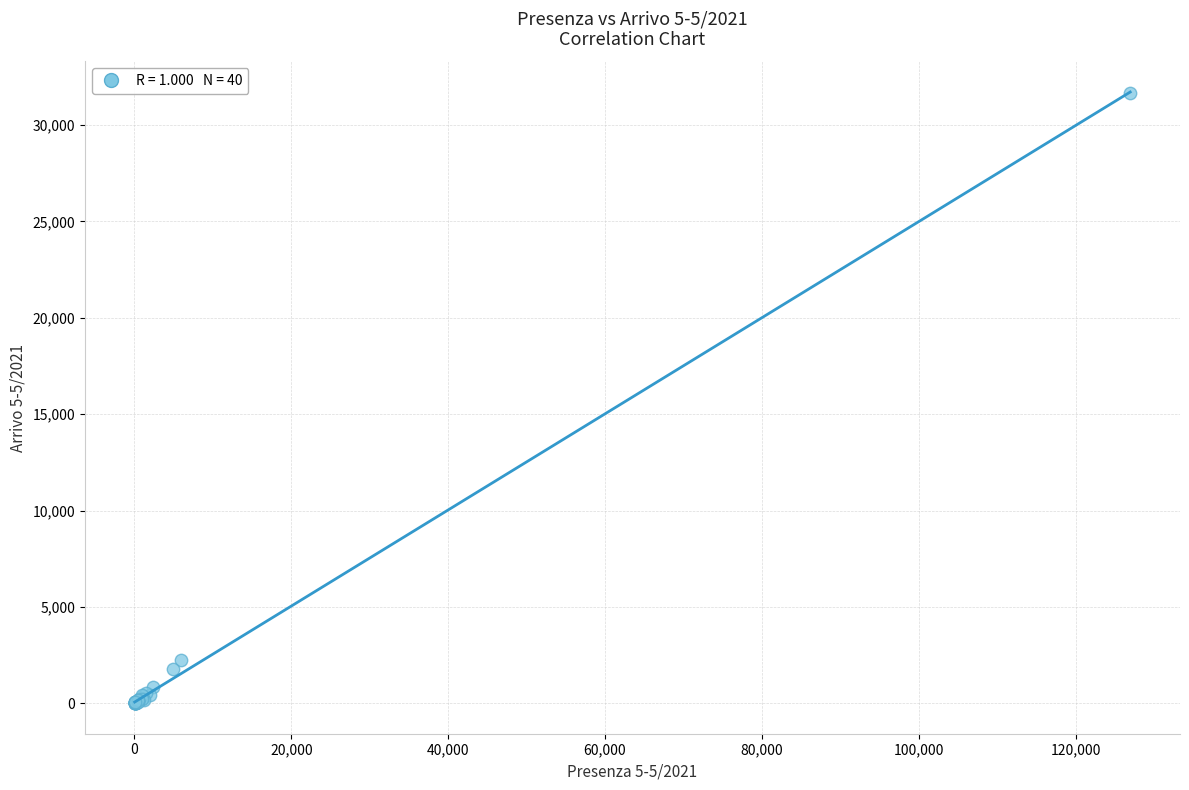

What Y value in the scatter plot is closest to 15832?

2257